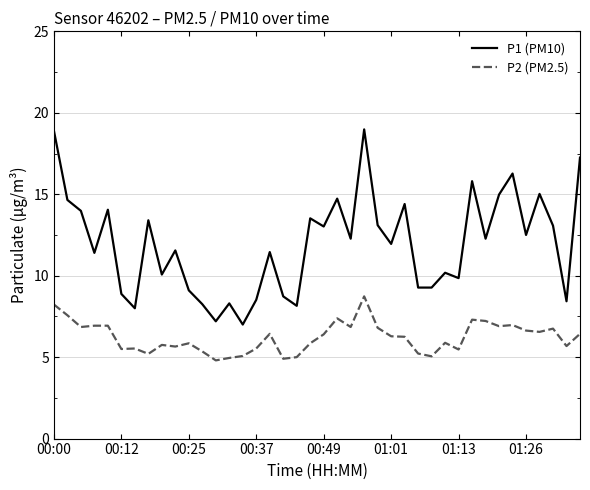

List the series in order of their peak value, lowest first.

P2 (PM2.5), P1 (PM10)